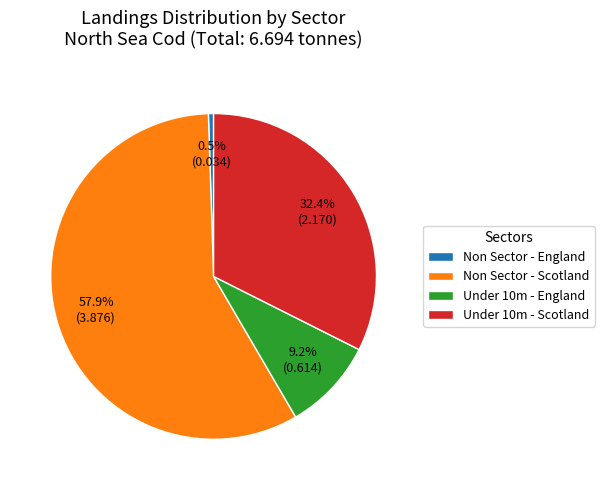

What is the largest slice in the pie chart?

Non Sector - Scotland